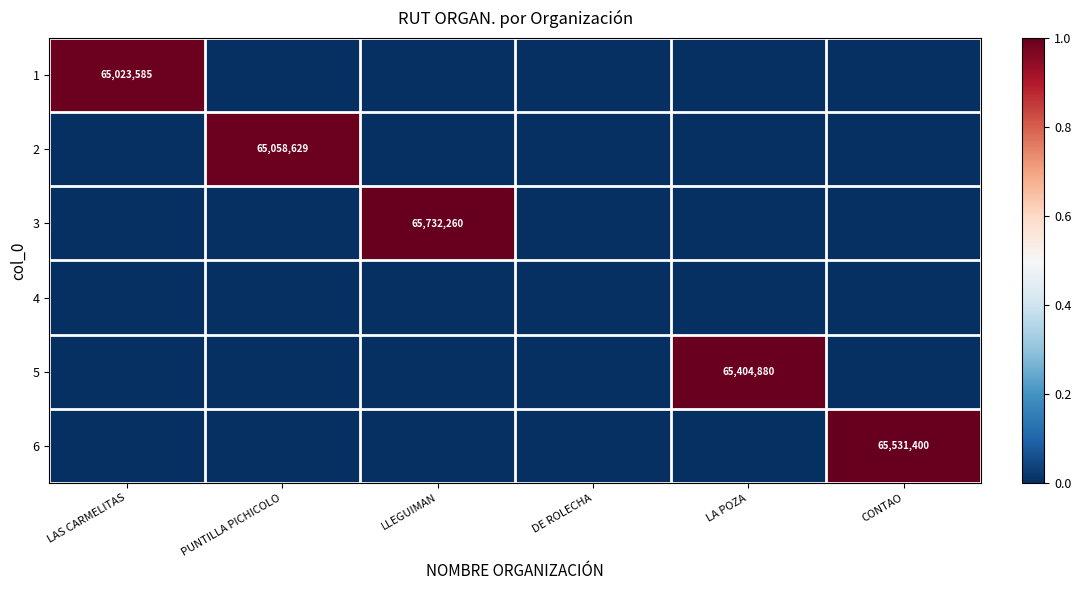

How many series are shown in this chart?

6